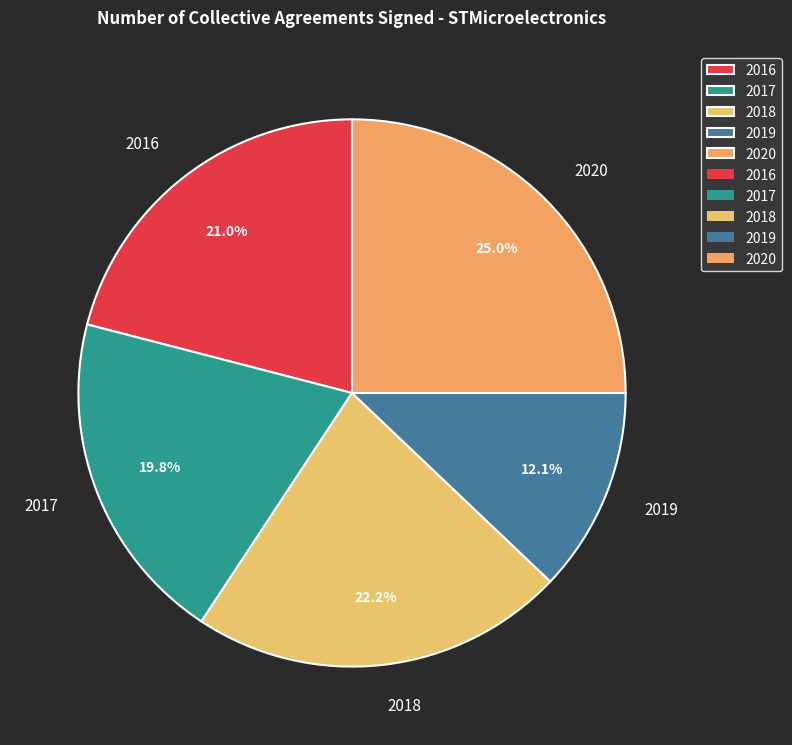

To the nearest percent, what percentage of the pie is 2018?

22%